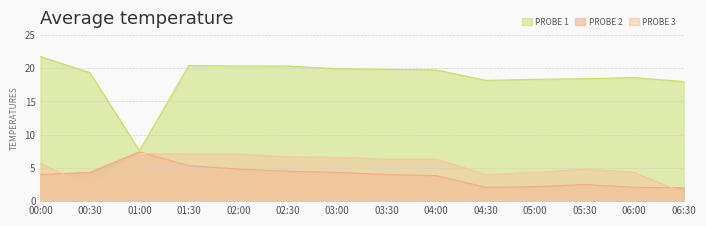

The PROBE 3 series shows 6.5 at 04:30. True or false?

False